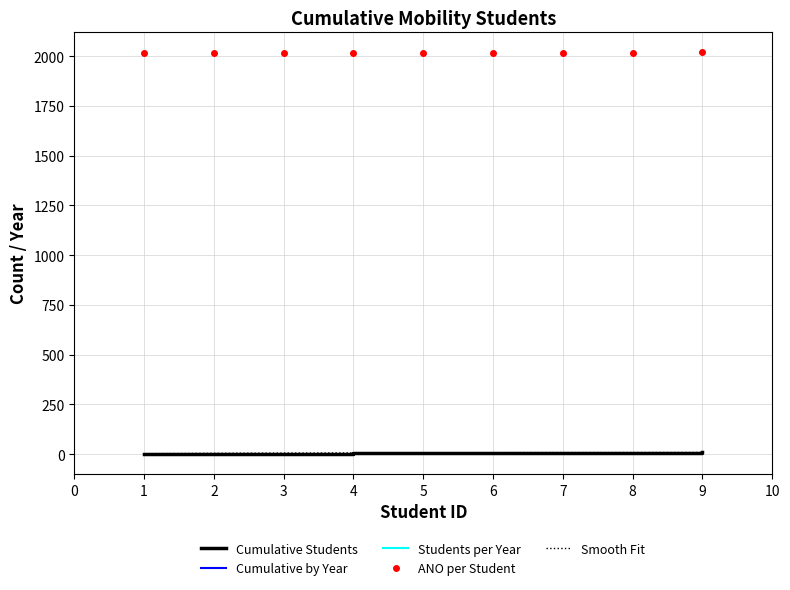

Between 9 and 3, which is larger?

9